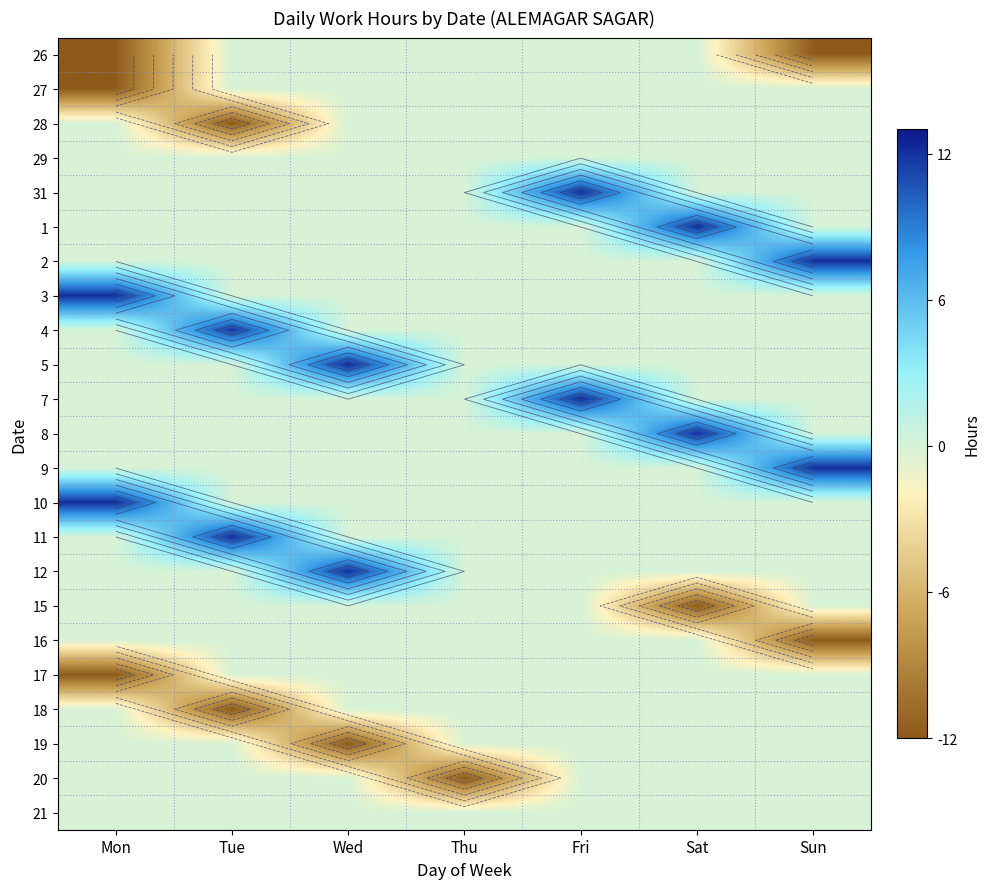

Is it true that 19 equals -5.7 at Sat?

False